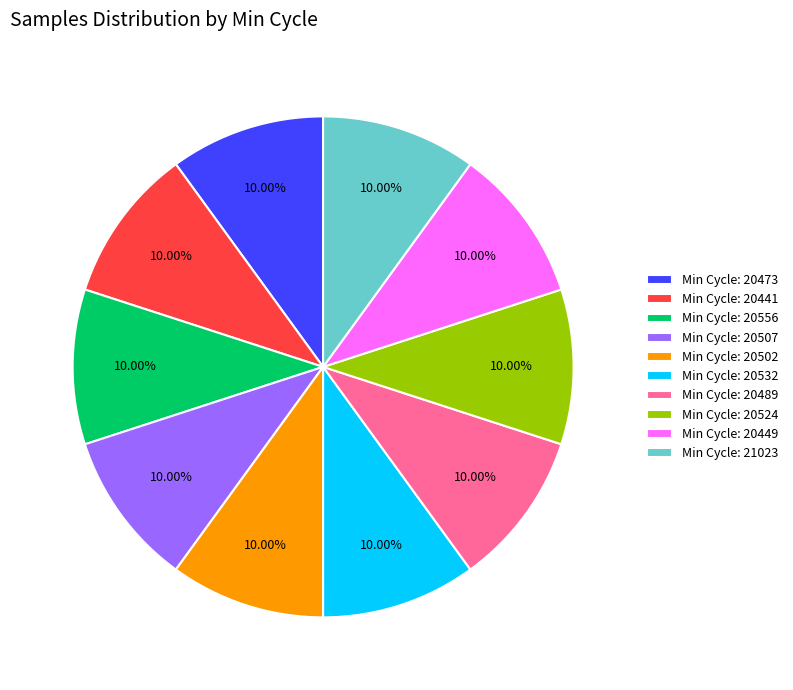

Is the sum of Min Cycle: 20441 and Min Cycle: 21023 greater than half?

No